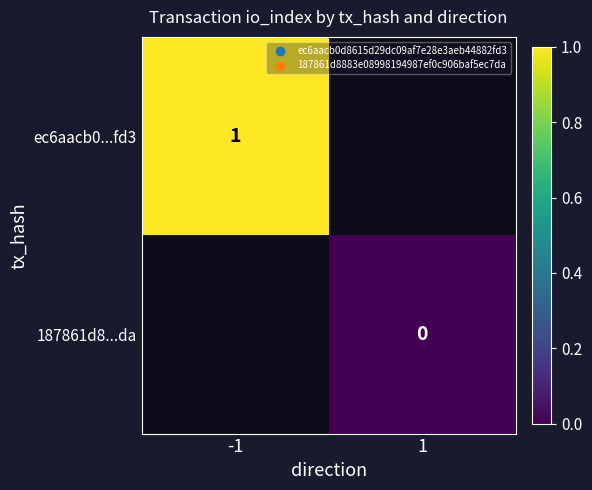

True or false: ec6aacb0...fd3 has a value of 1.8 at -1.

False